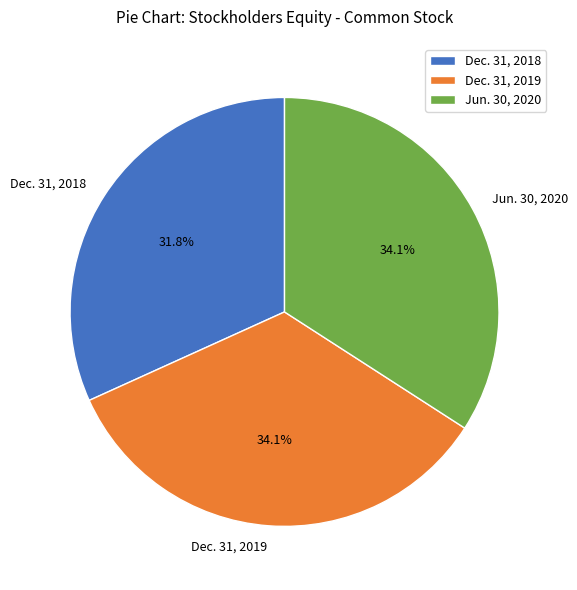

Is there a majority slice in this chart?

No